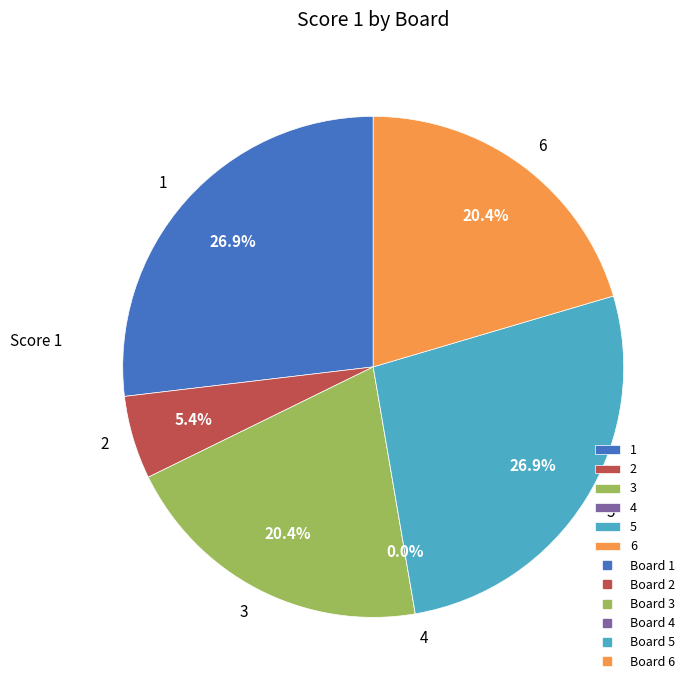

To the nearest percent, what is the difference between the 4 and 3 slice percentages?

20%